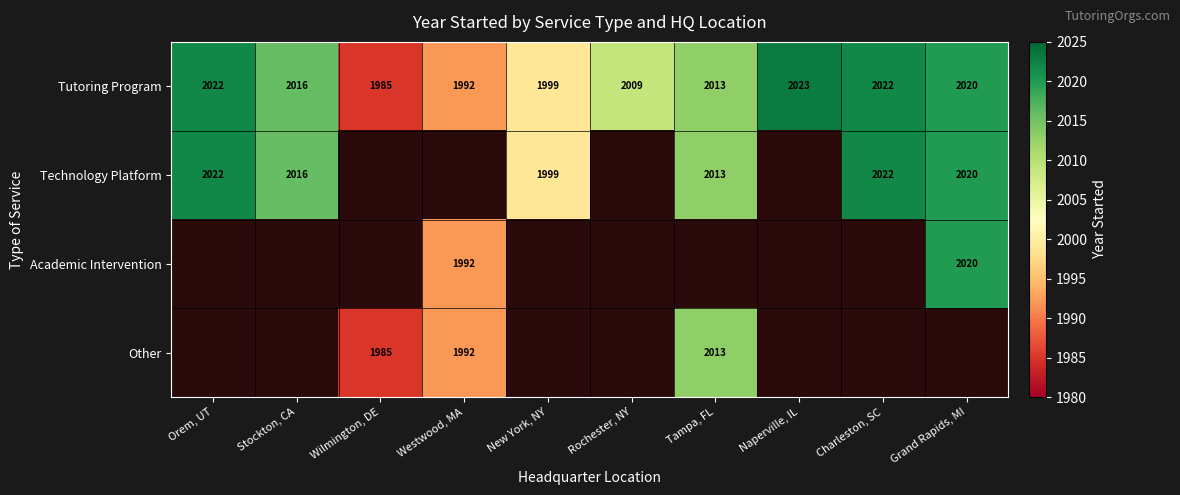

What value does the Tutoring Program series have at Westwood, MA, to the nearest 5?

1990